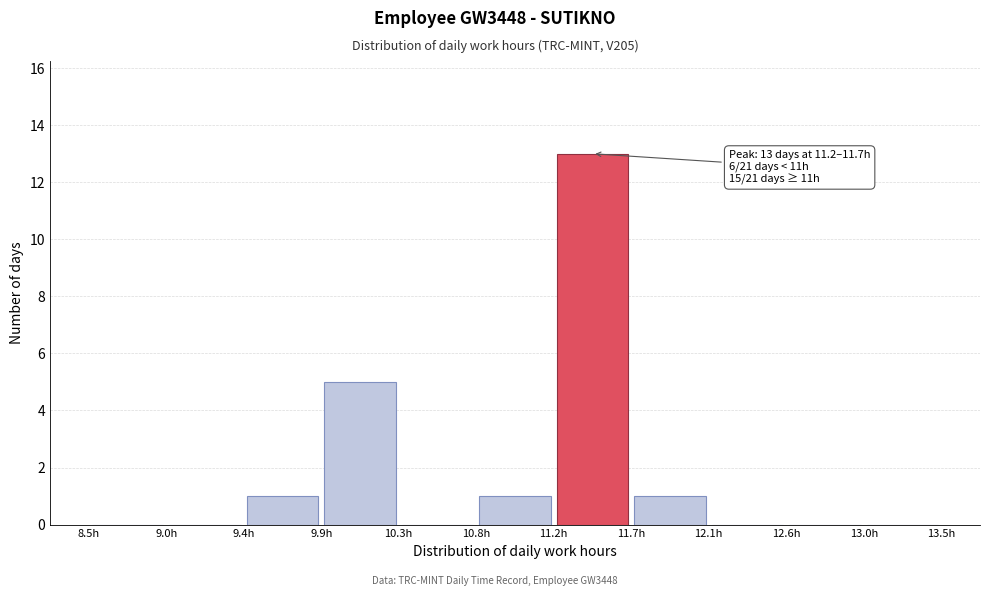

Over which range of the x-axis is the bar tallest?

11.25 to 11.70